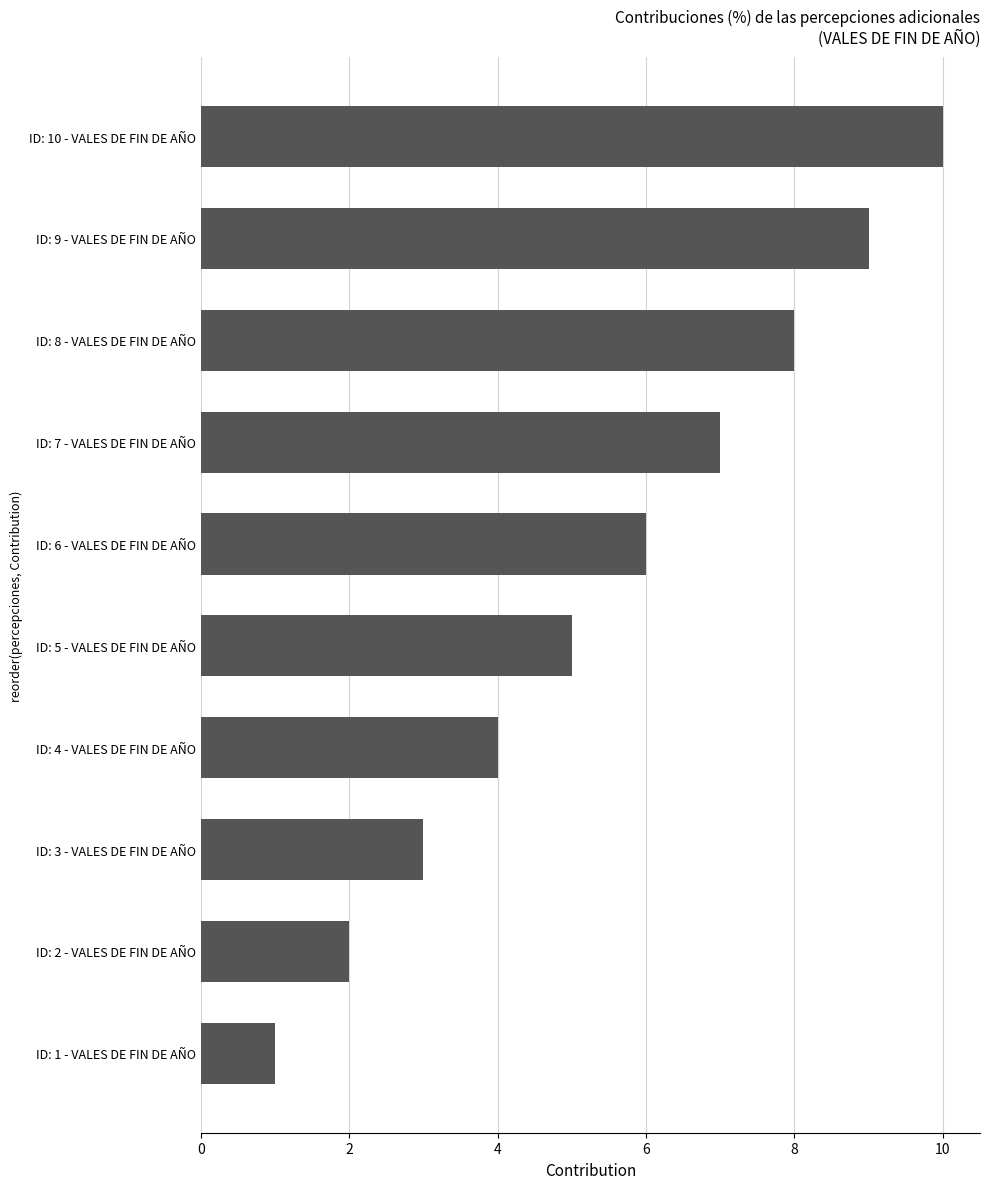

What is the maximum value shown in the chart?

10